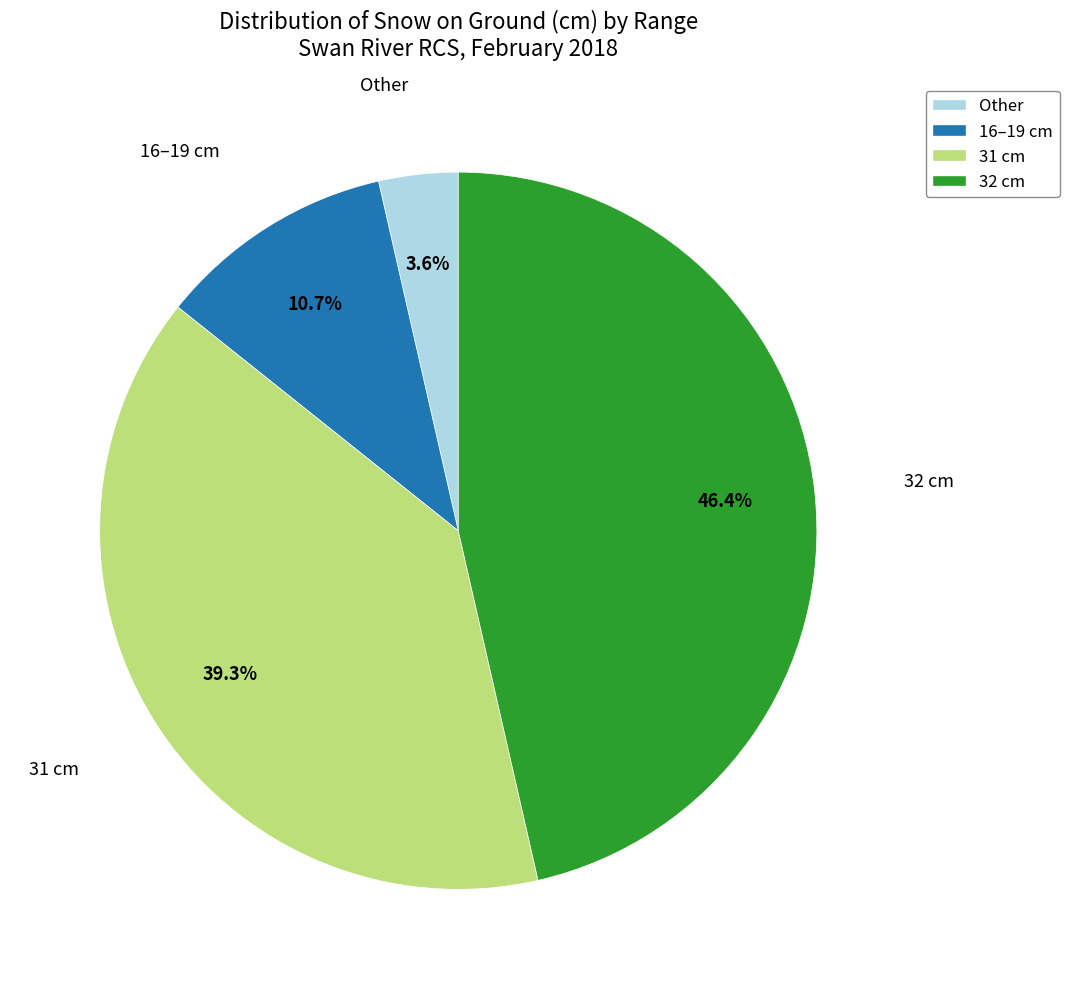

Combined, what portion of the pie is 16–19 cm and 32 cm?

57.1%